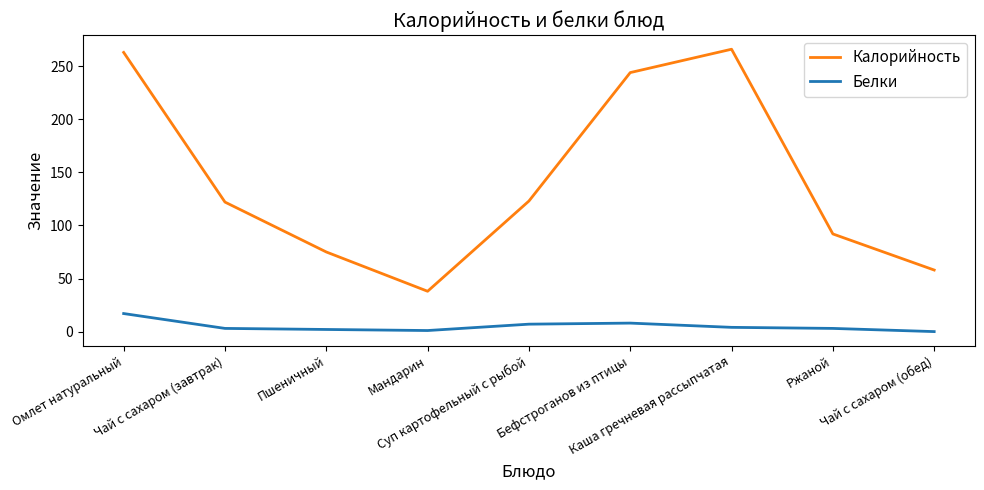

Which series has the largest total across all categories?

Калорийность